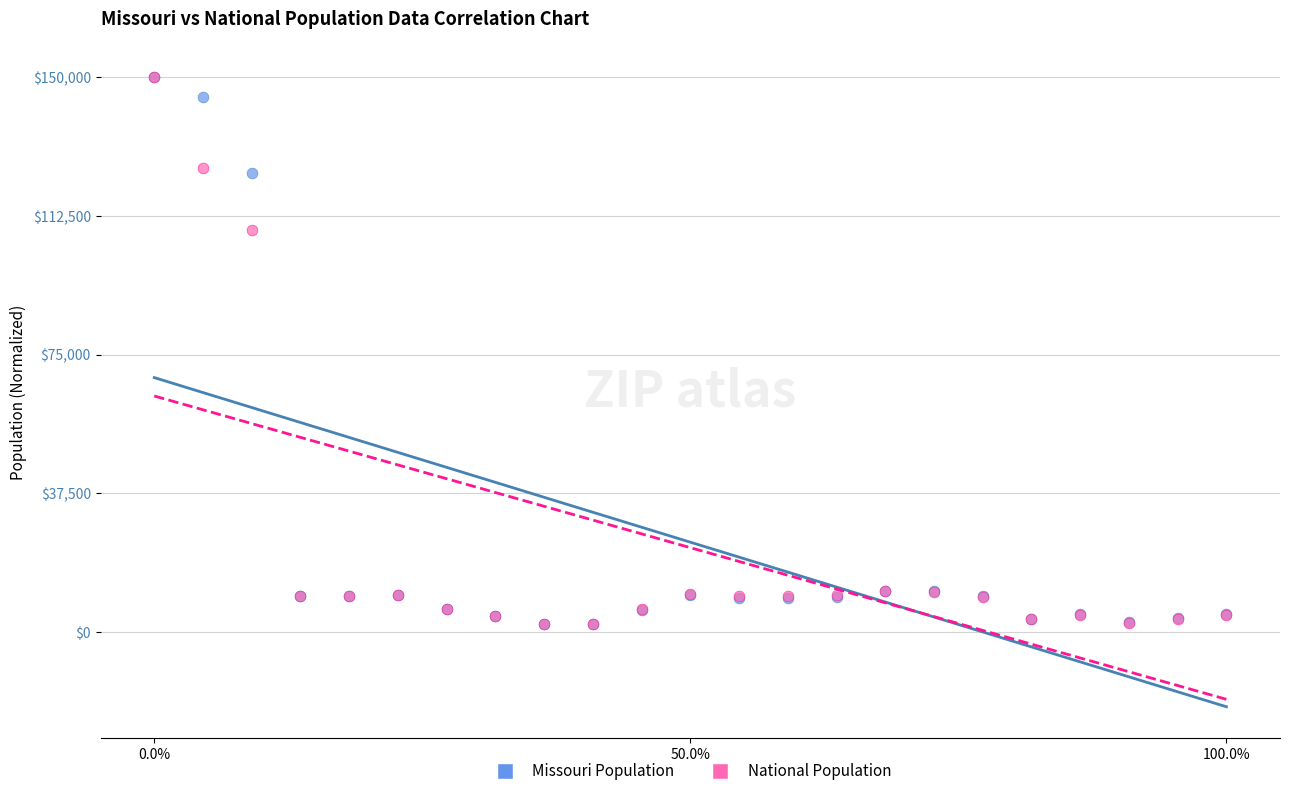

Across all series, what Y value is closest to 76045?

108610.4